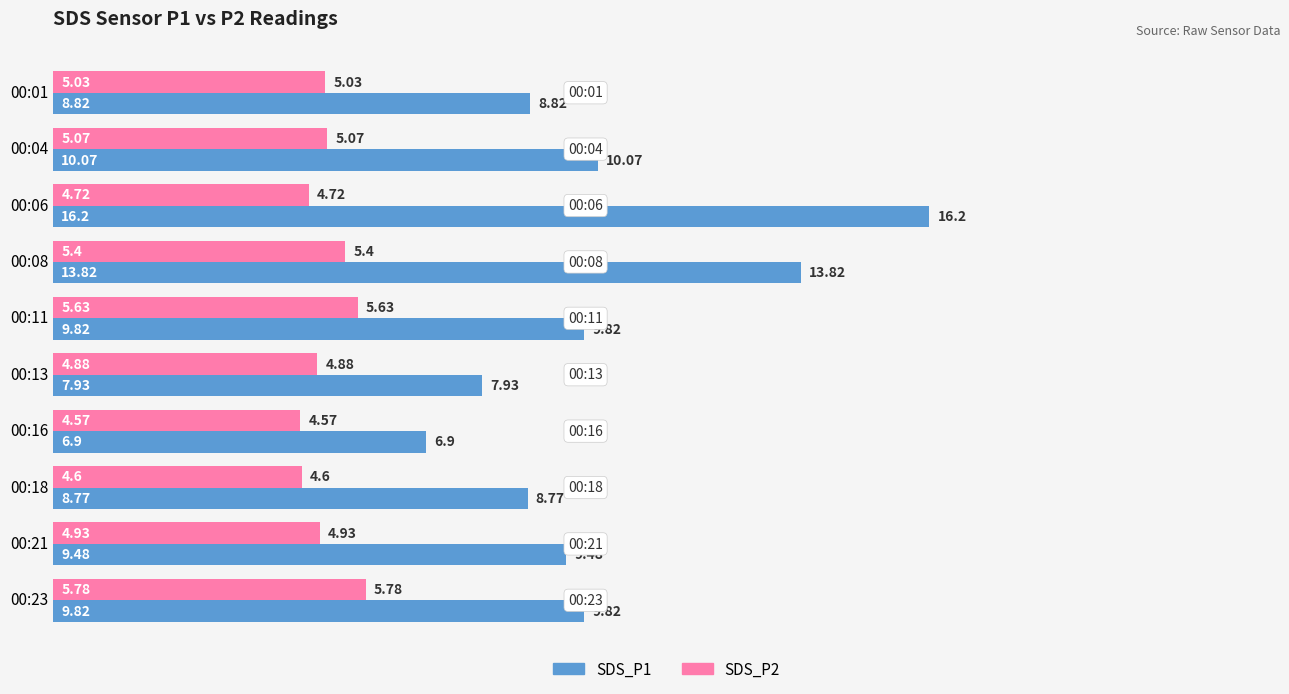

What is the difference between the highest and lowest values at 00:06?

11.5